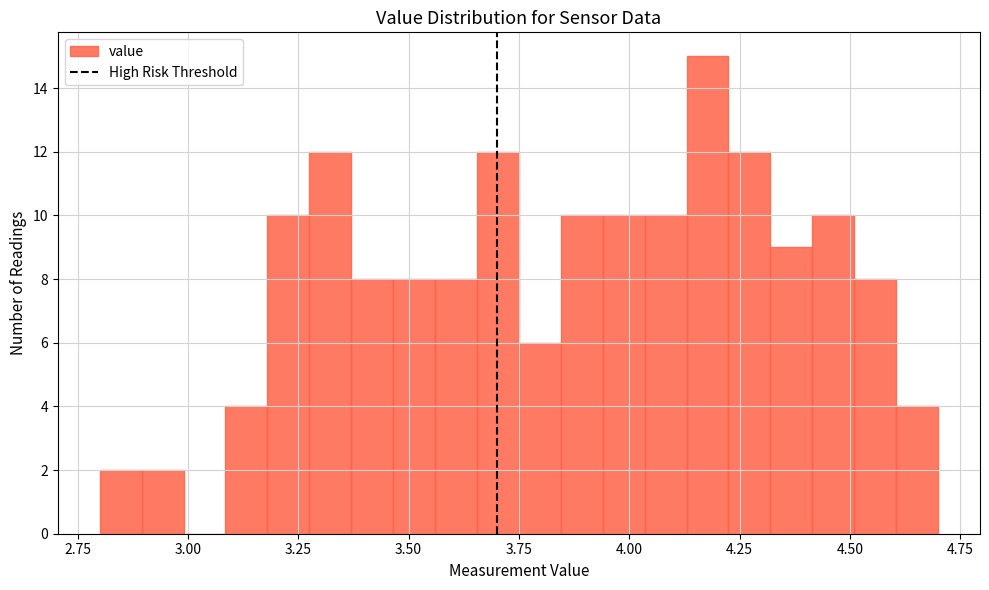

Around what value on the x-axis is the tallest bar? Give the approximate position of its centre, as read against the axis.

4.20